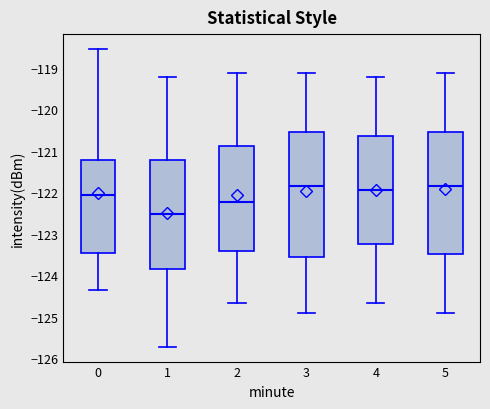

Where is the upper edge of the box at x = 3 on the y-axis? The values are not printed on the chart, so give them approximately, as read against the axis.

-120.5